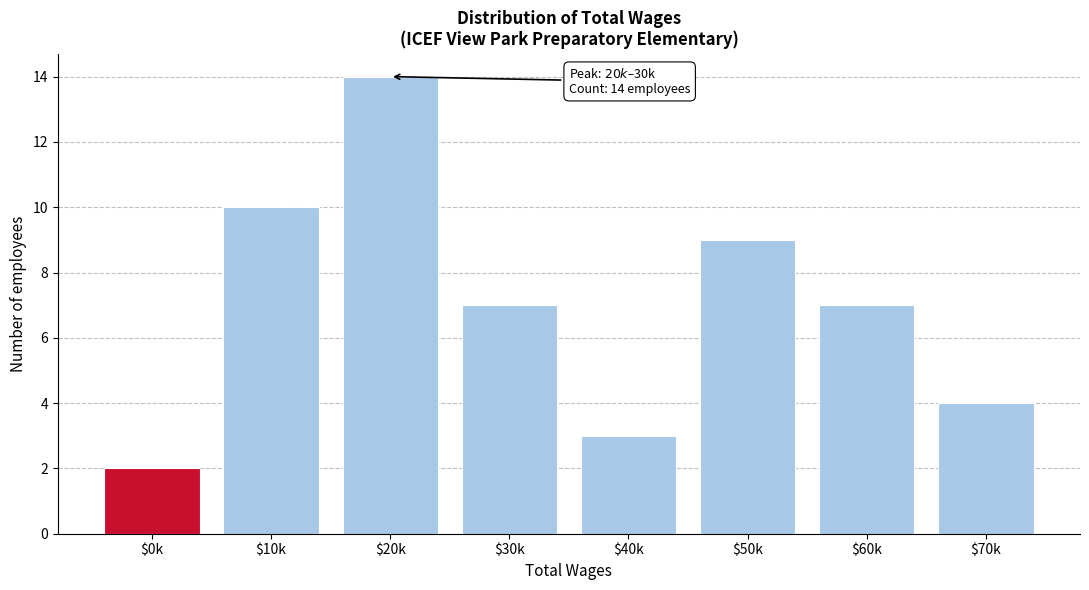

What position from the right is $50k?

3